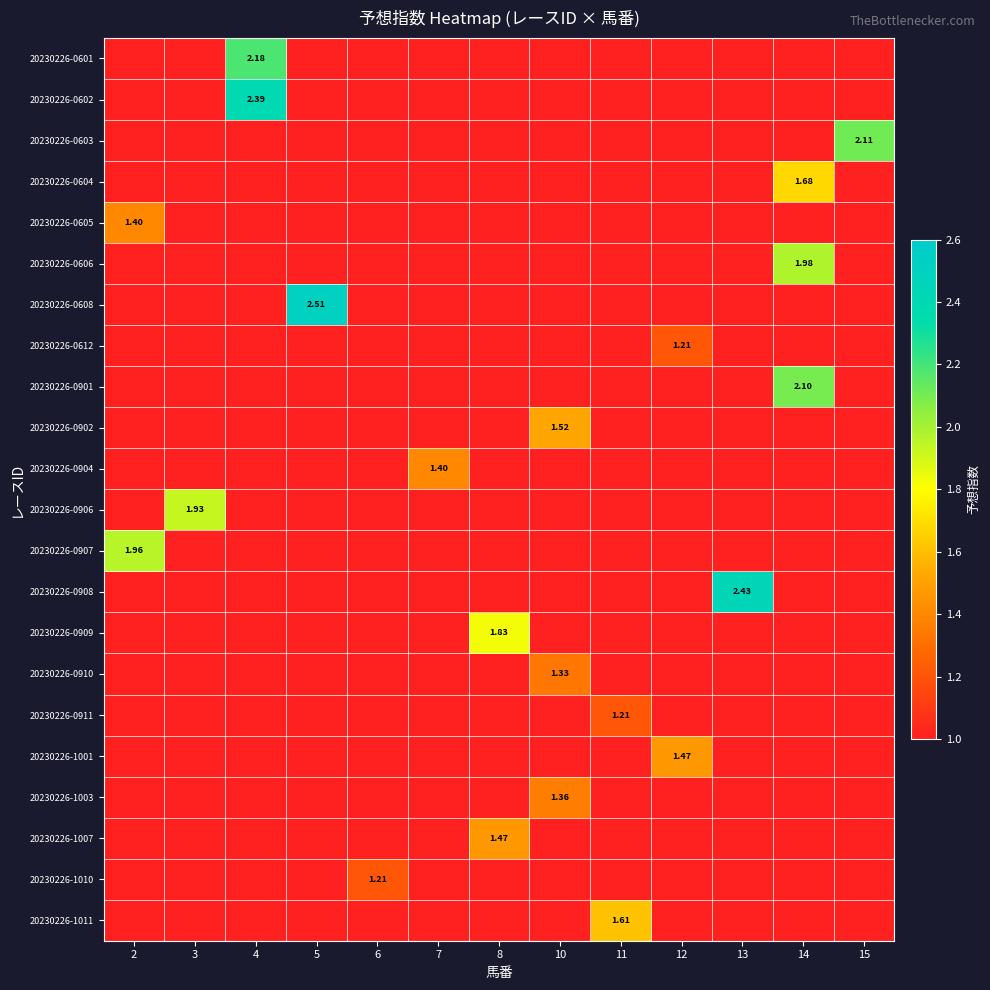

What is the greatest value displayed?

2.5